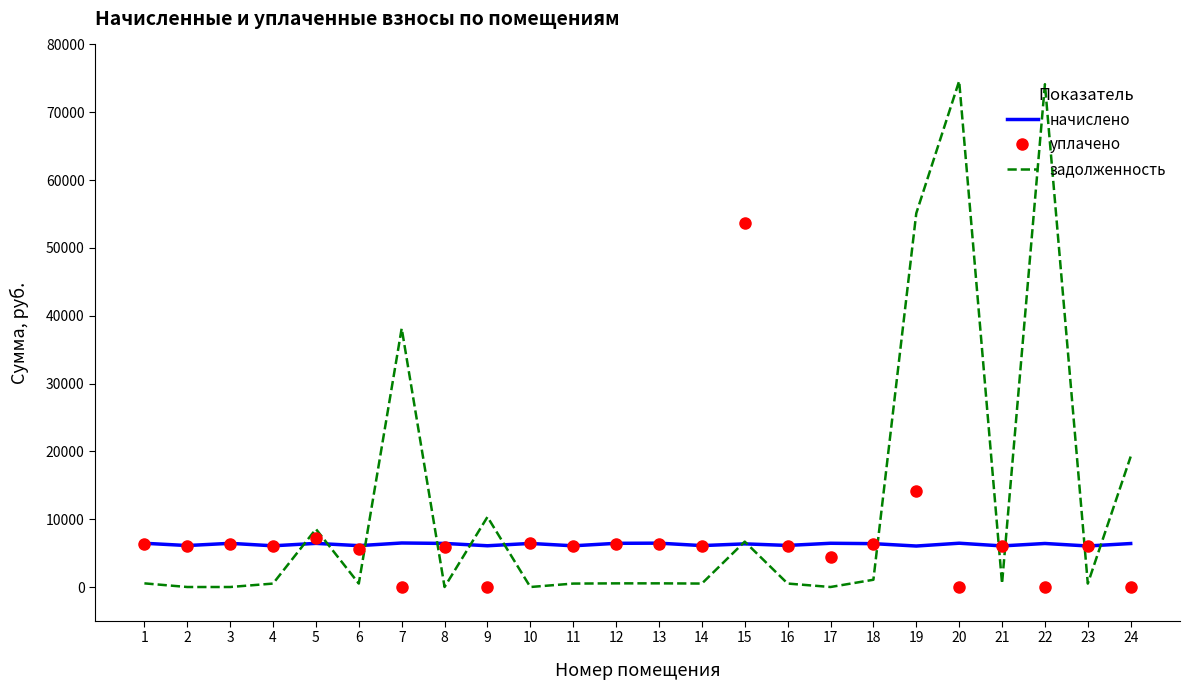

How many distinct data groups are displayed?

3